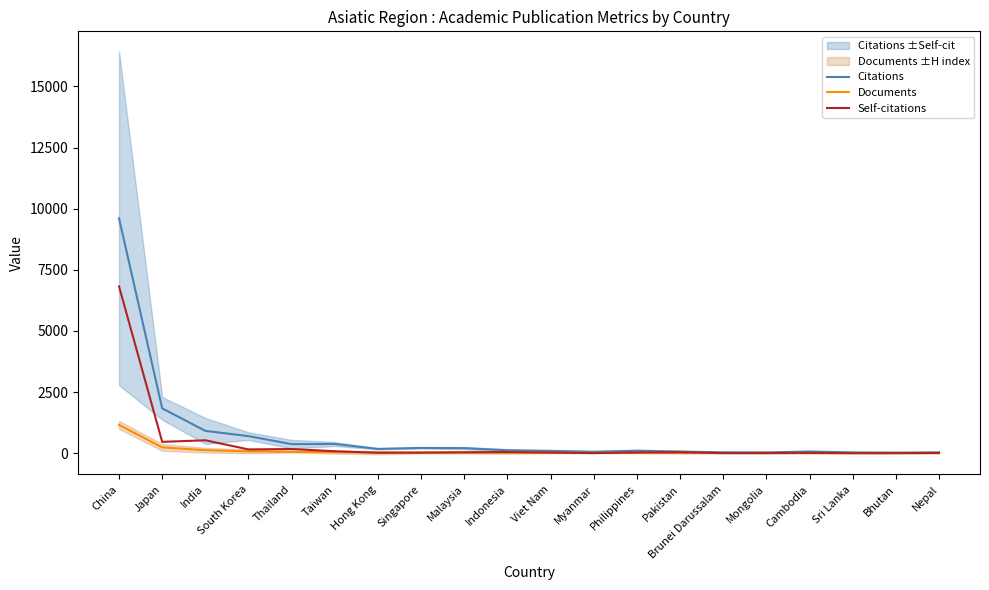

True or false: Citations and Self-citations cross at least once.

False